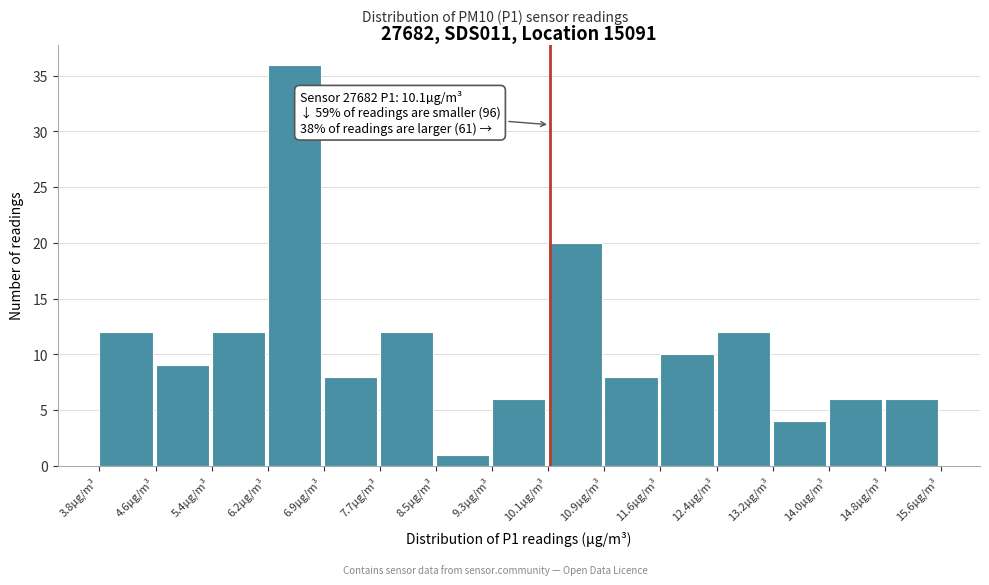

Which range on the x-axis has the tallest bar?

6.2 to 6.9